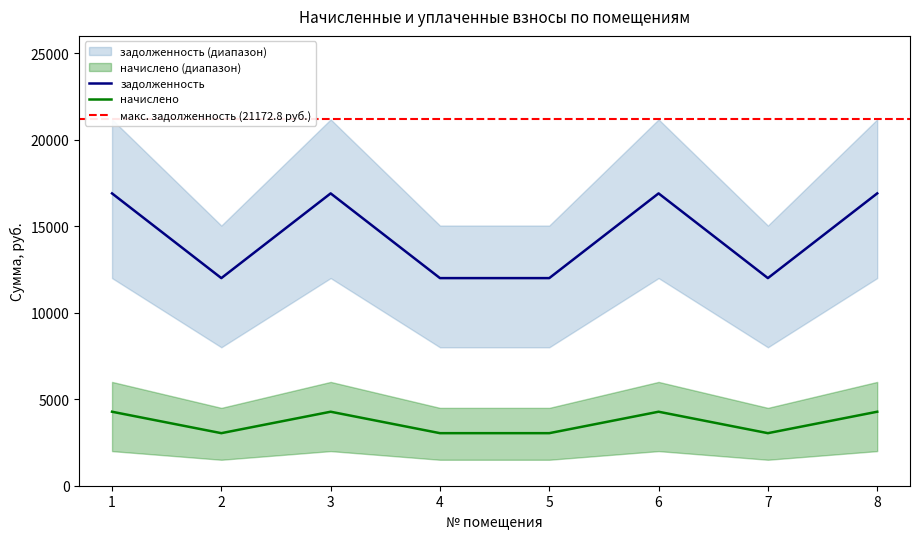

What is the difference between the maximum and second lowest values in the задолженность series?

4896.0